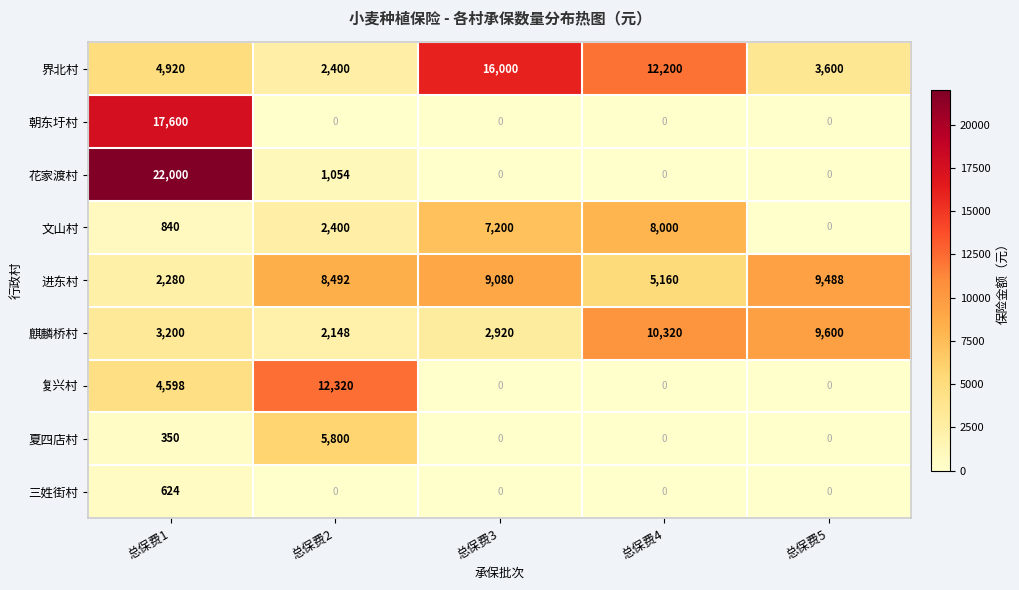

Read the 三姓街村 value at 总保费1.

624